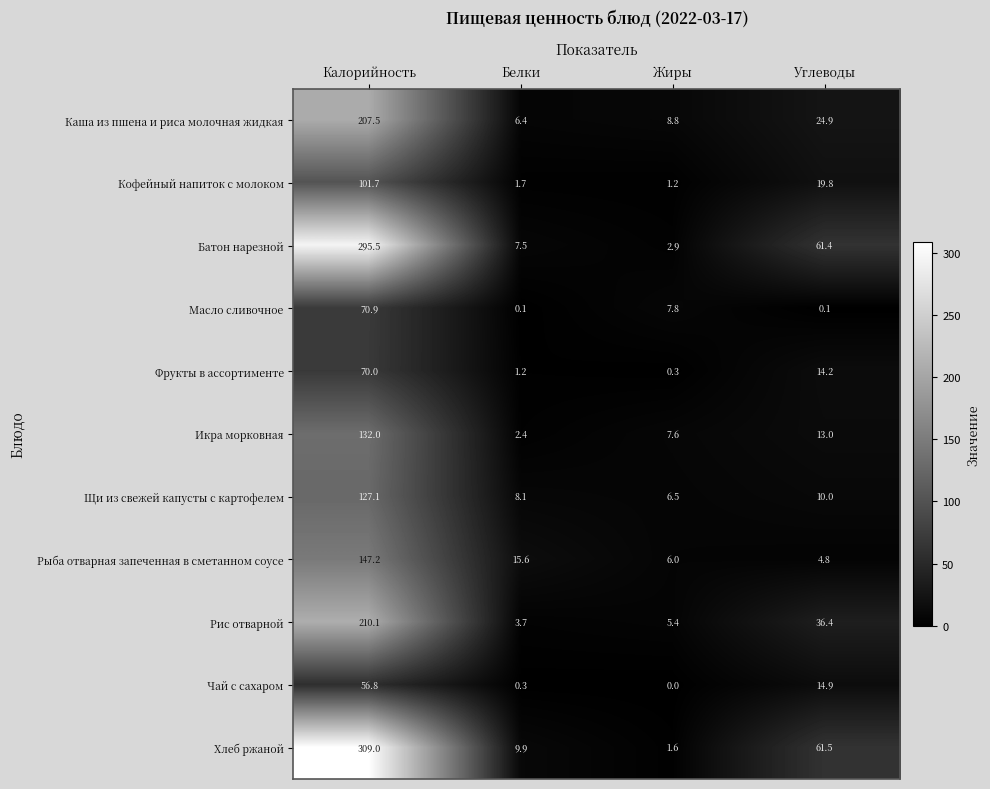

How many distinct data groups are displayed?

11